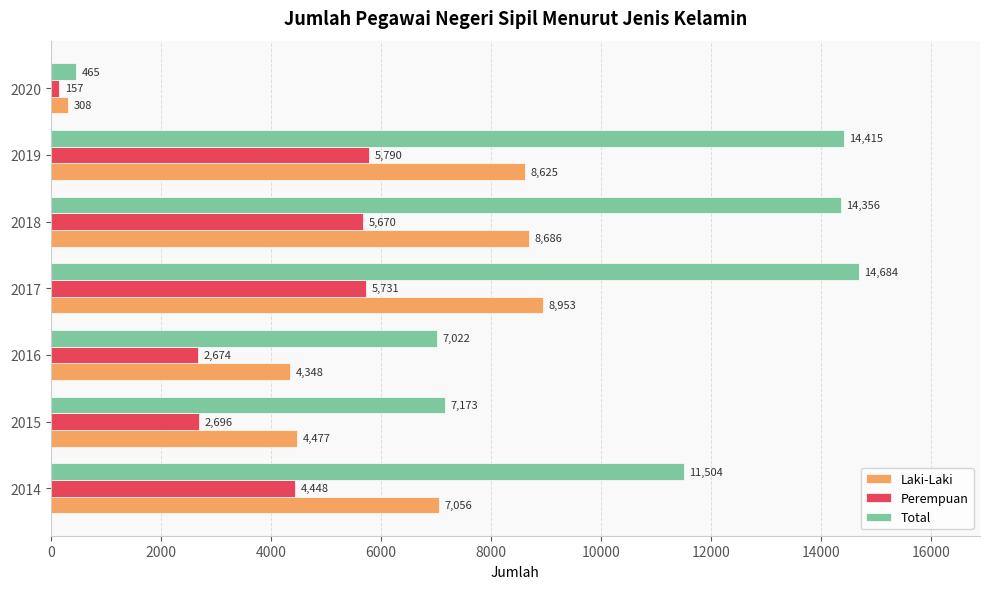

How many series are shown in this chart?

3